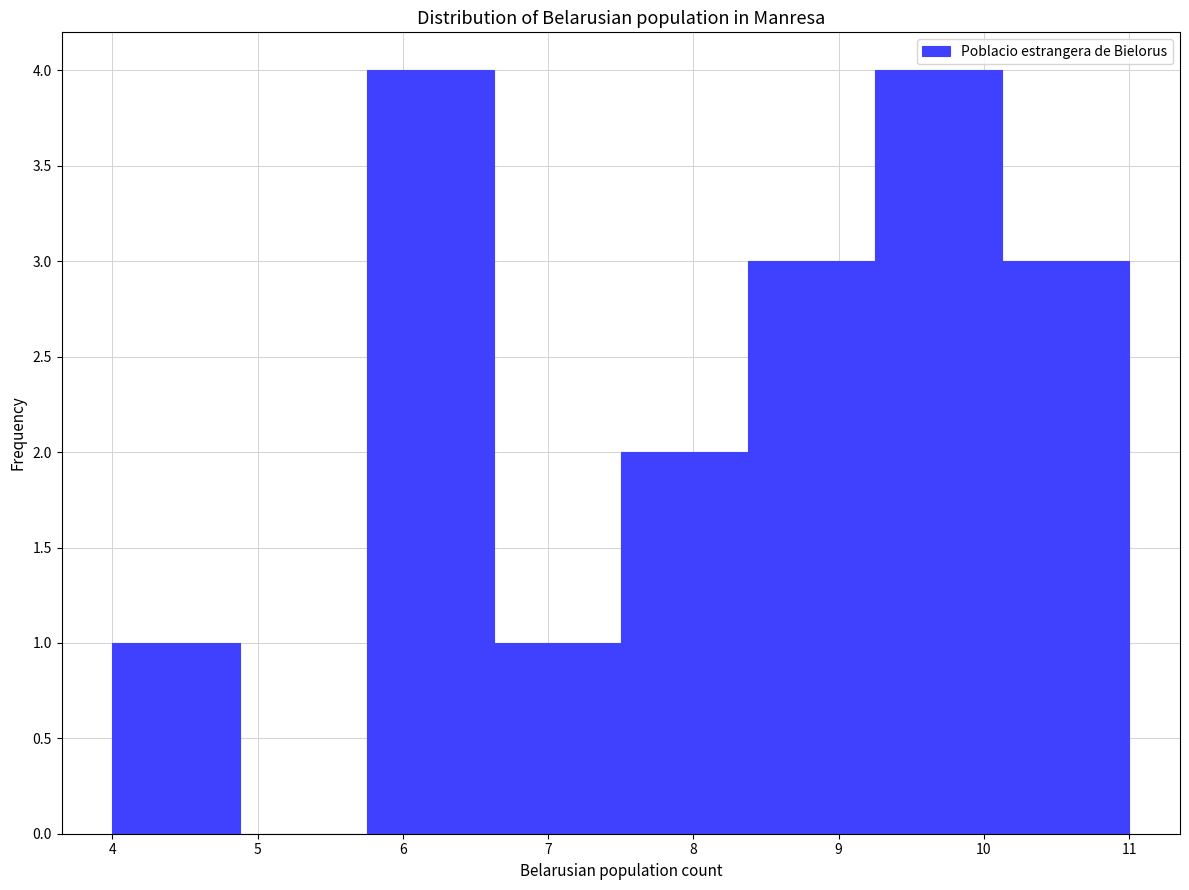

Reading left to right, transcribe this chart: for each bar, give the range it covers on the x-axis and its height. Neither the bar edges nor the heights are printed on the chart, so give them approximately, as read against the axes.

4.0 to 4.9: 1
4.9 to 5.8: 0
5.8 to 6.6: 4
6.6 to 7.5: 1
7.5 to 8.4: 2
8.4 to 9.3: 3
9.3 to 10.1: 4
10.1 to 11.0: 3